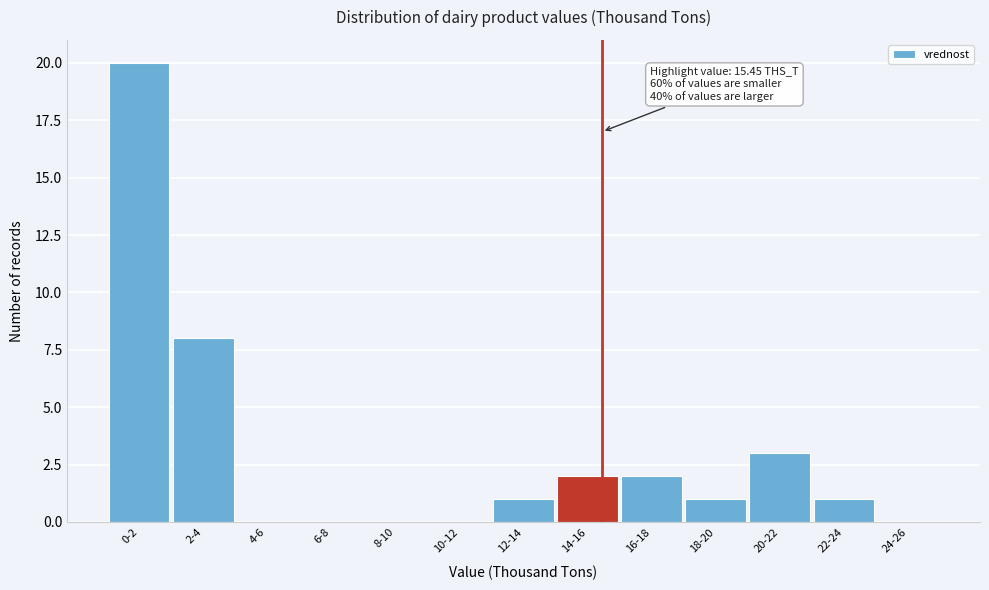

Reading left to right, list all the values displayed in this chart.

0-2=20	2-4=8	4-6=0	6-8=0	8-10=0	10-12=0	12-14=1	14-16=2	16-18=2	18-20=1	20-22=3	22-24=1	24-26=0